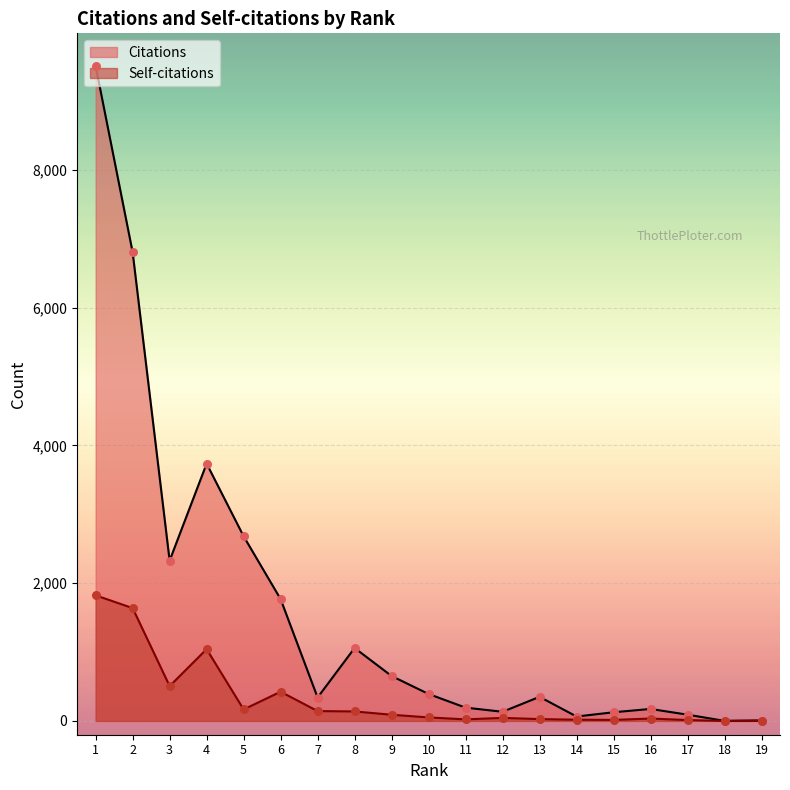

Which series reaches the minimum Y coordinate?

Self-citations